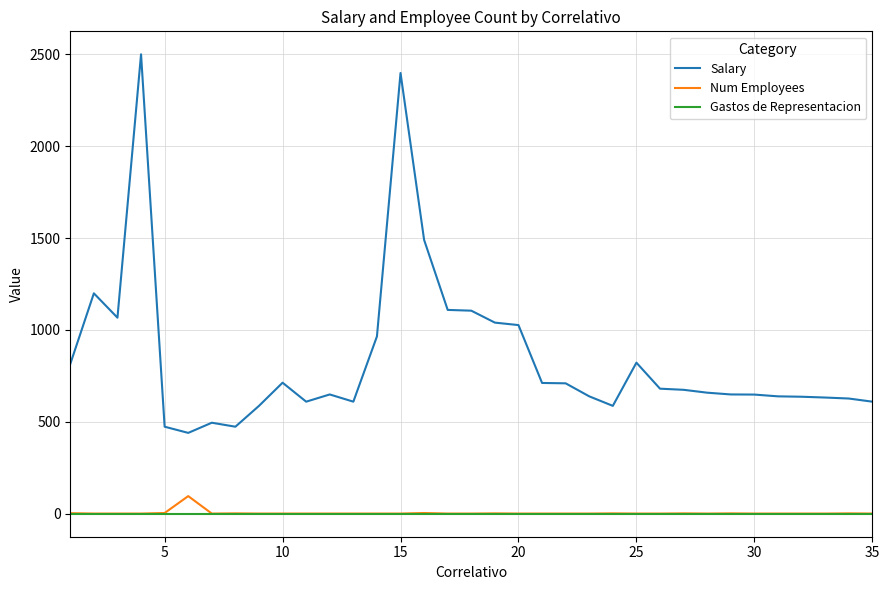

Which series has the largest range (max minus min)?

Salary